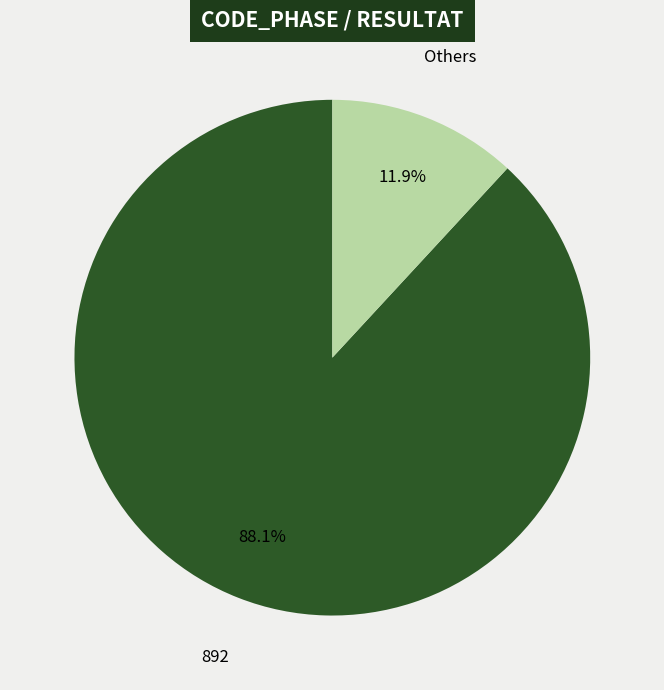

Is there a majority slice in this chart?

Yes